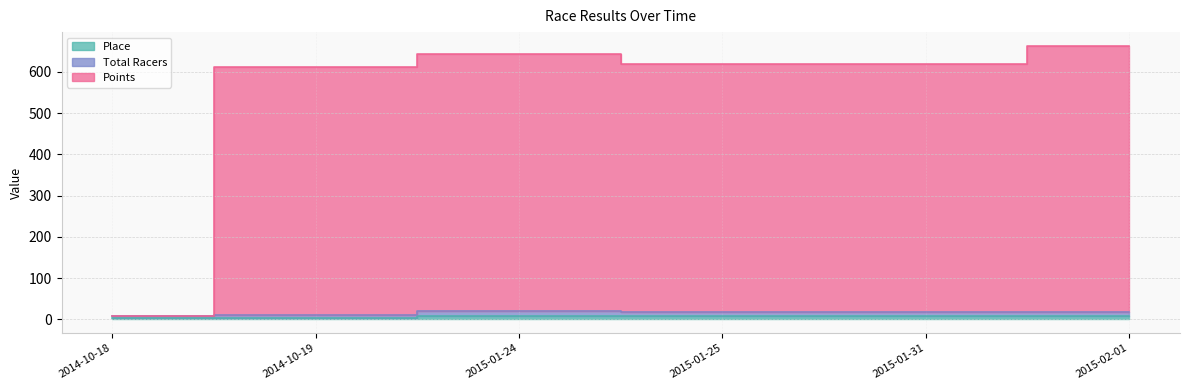

True or false: Points and Total Racers intersect in this chart.

False